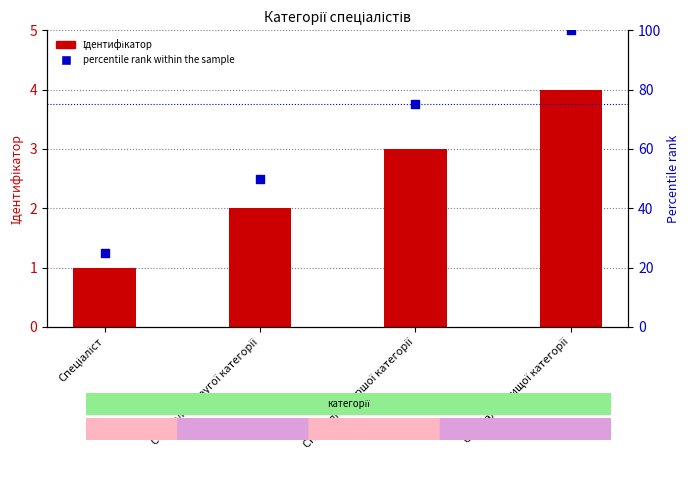

At how many categories does at least one series exceed 24?

4